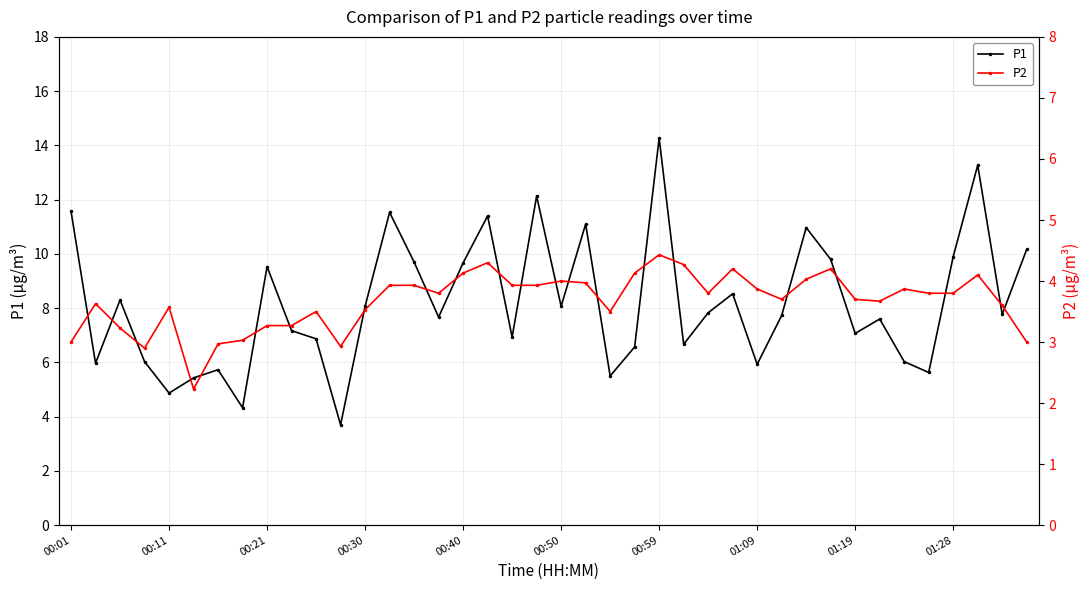

What is the difference between the maximum and minimum values in the P2 series?

2.2